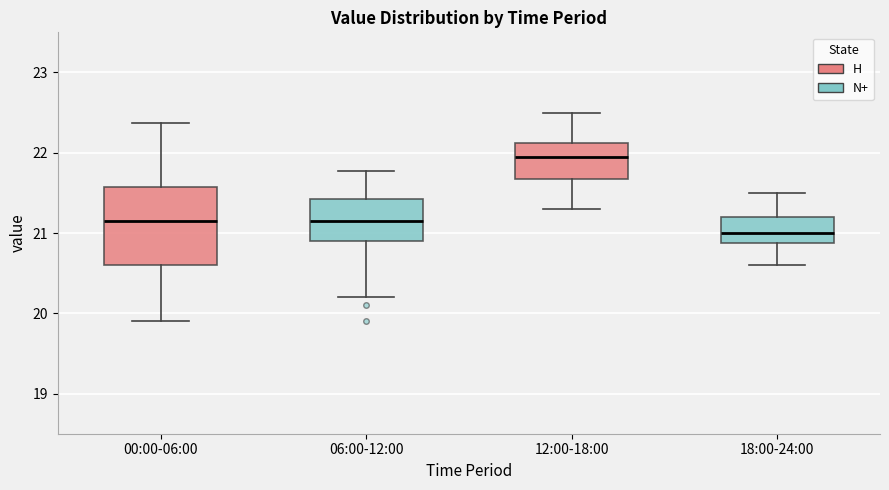

Where does the upper whisker of the box for 12:00-18:00 end on the y-axis? The values are not printed on the chart, so give them approximately, as read against the axis.

22.5